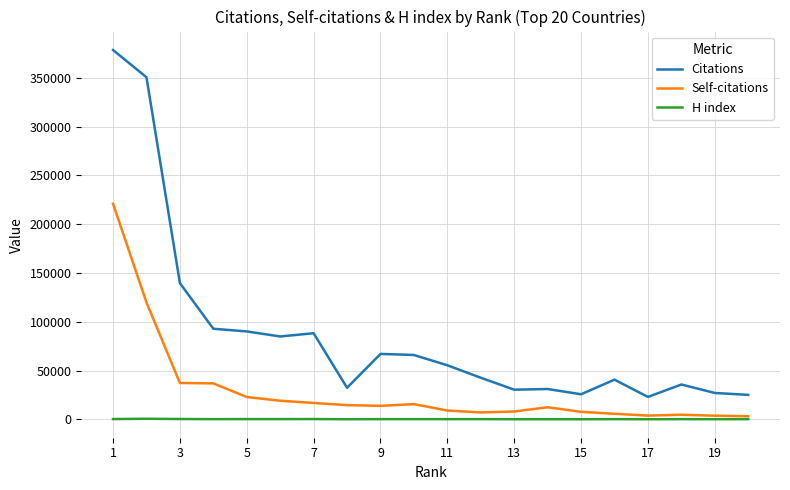

Which series has the largest range (max minus min)?

Citations